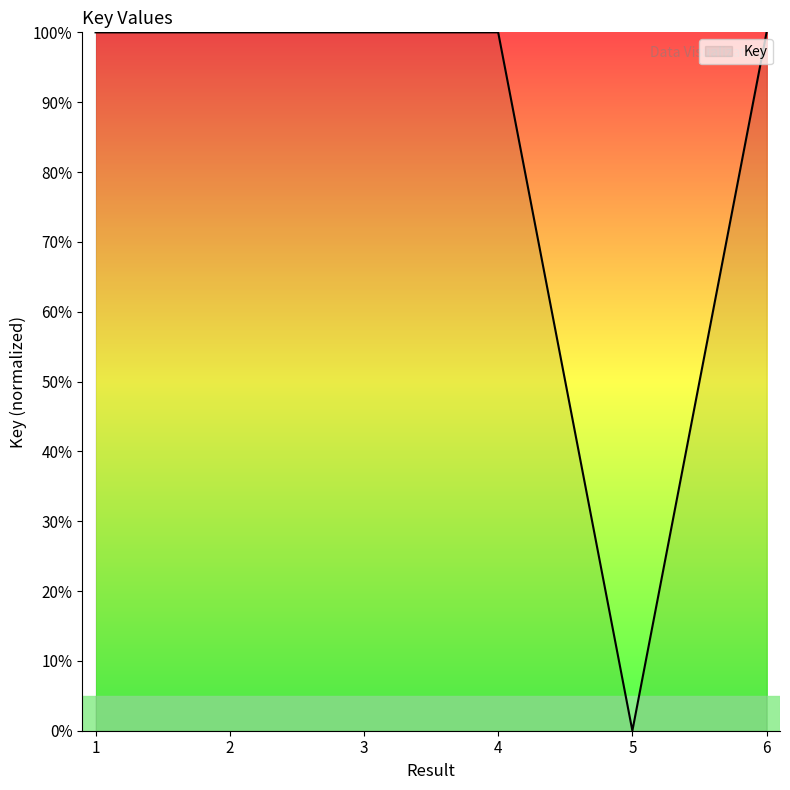

Reading right to left, what are all the values shown in this chart?

100.0	0.0	100.0	100.0	100.0	100.0